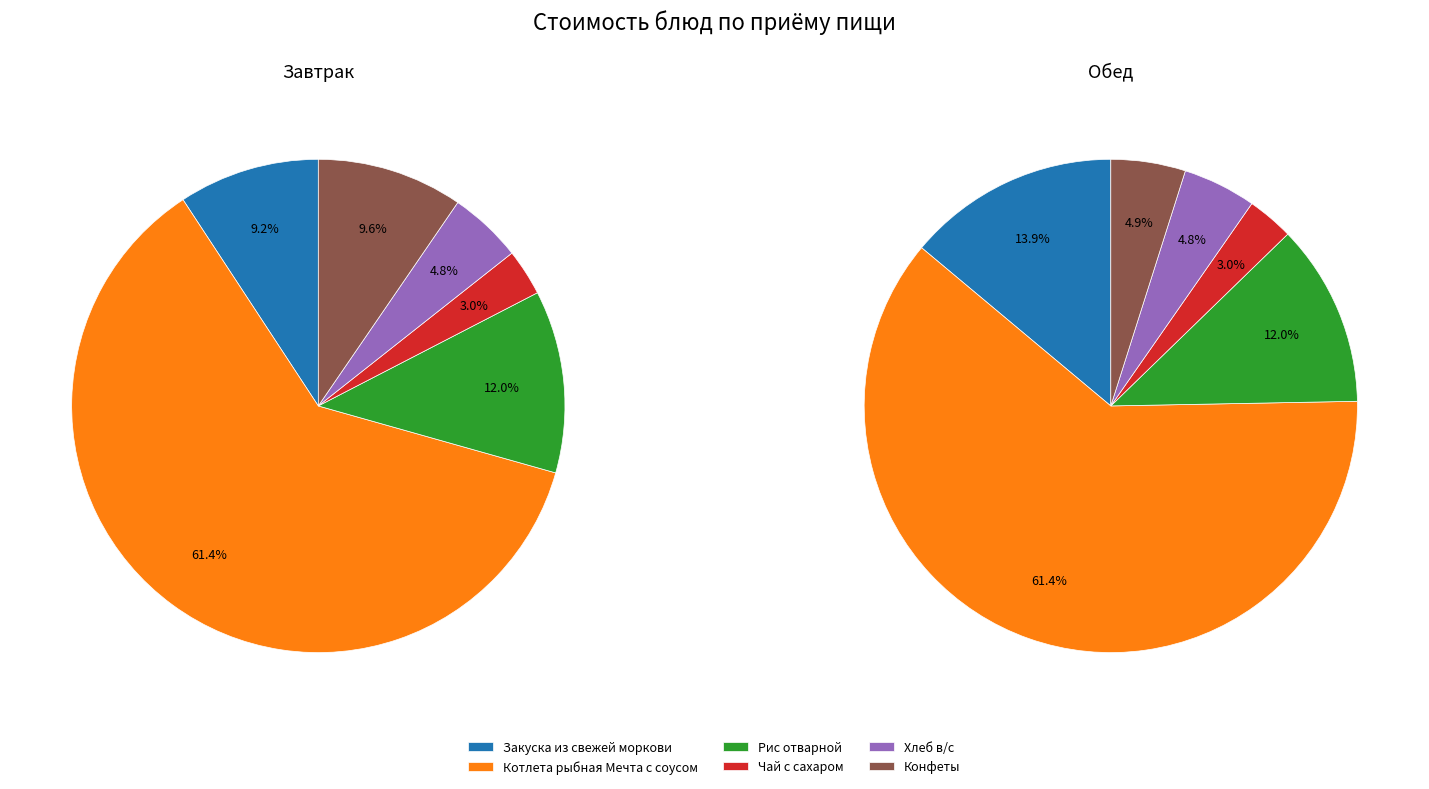

Which category accounts for the majority?

Котлета рыбная Мечта с соусом